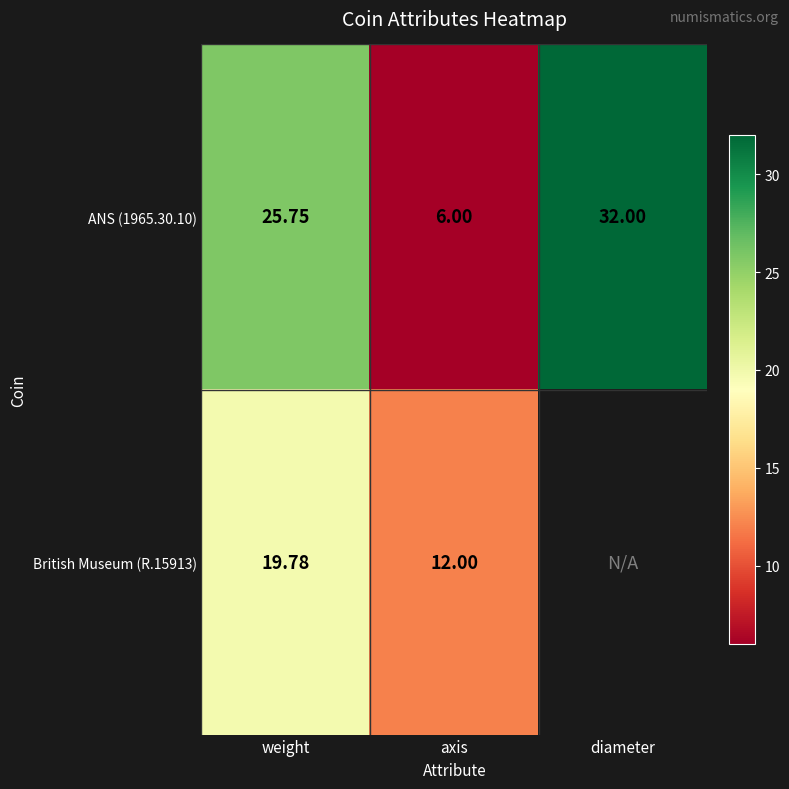

How many values in the ANS (1965.30.10) series are below 25?

1